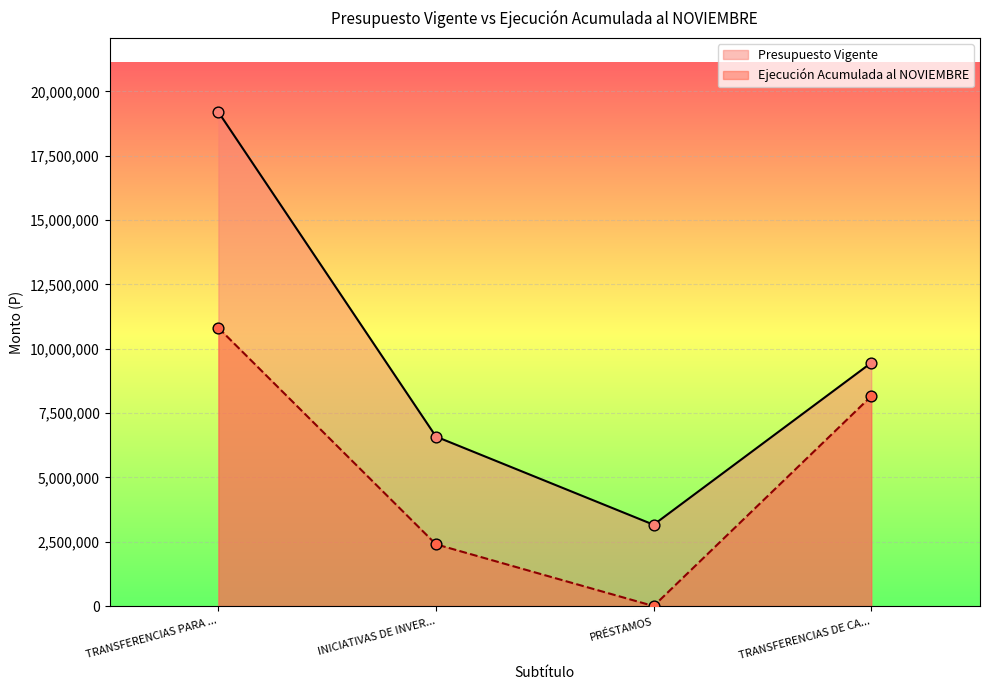

What are all the series names shown in the legend?

Presupuesto Vigente, Ejecución Acumulada al NOVIEMBRE